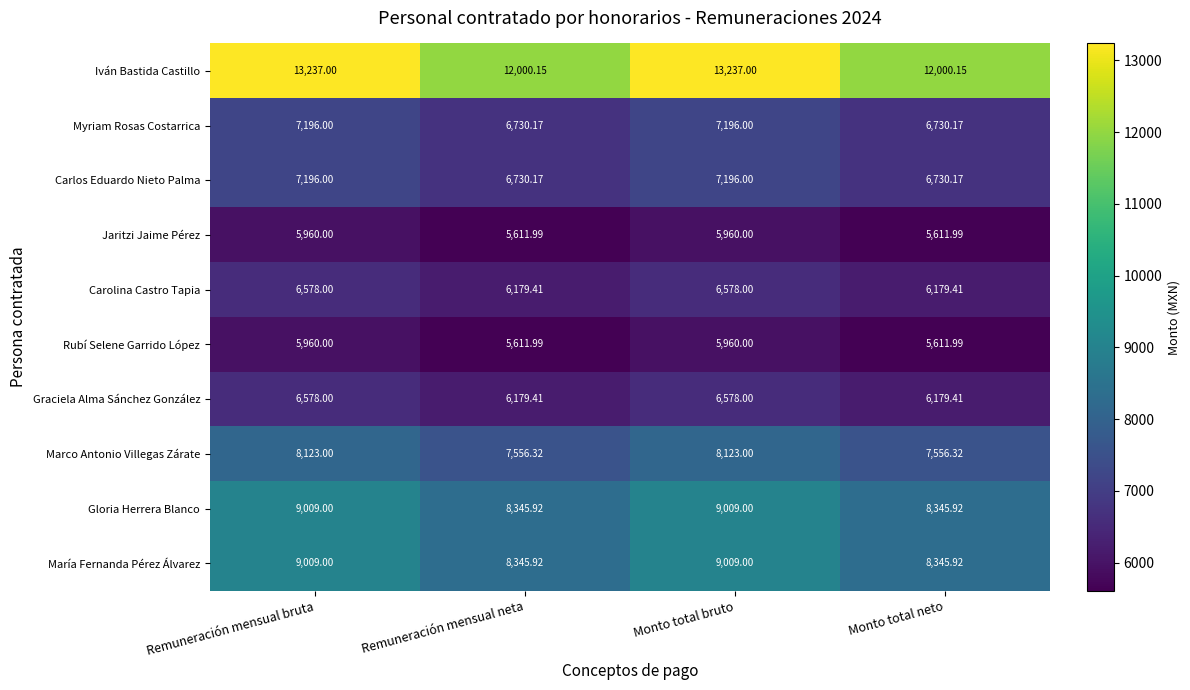

Which series has the widest spread of values?

Iván Bastida Castillo